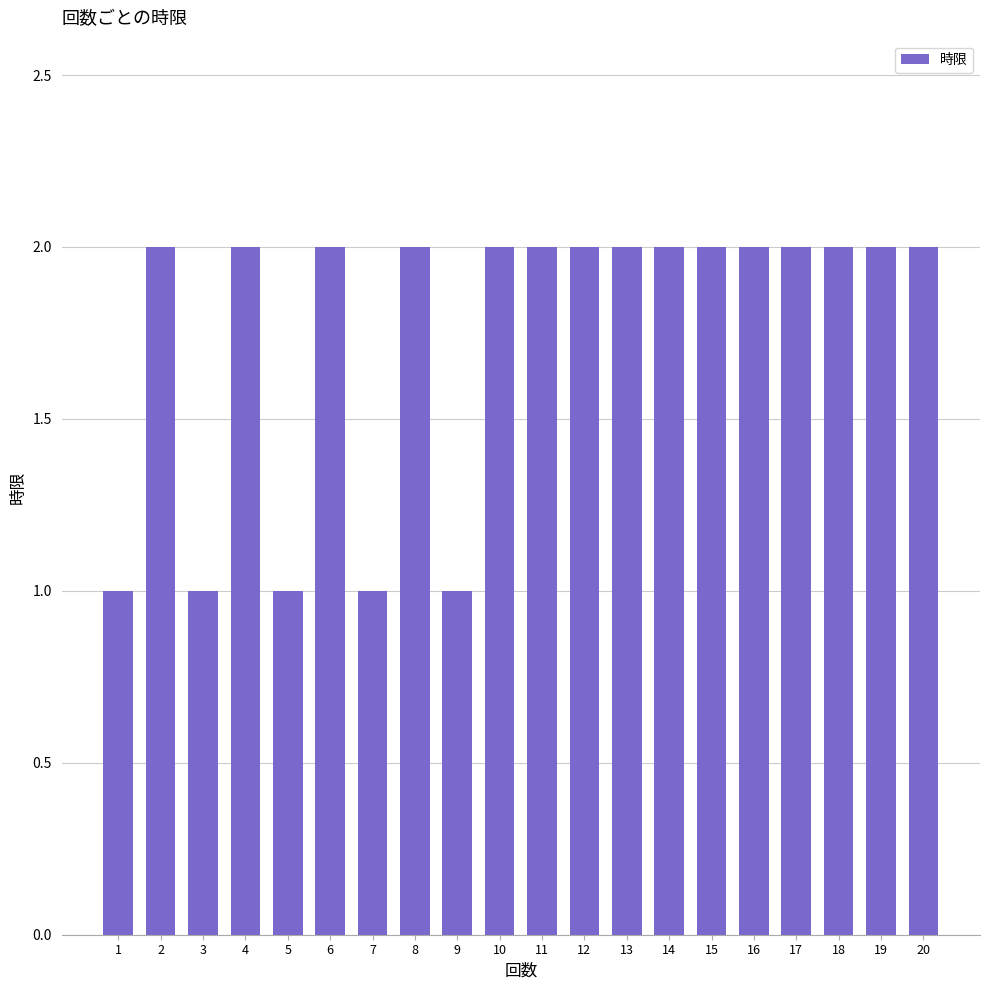

Is it true that the value at 11 is 2?

True